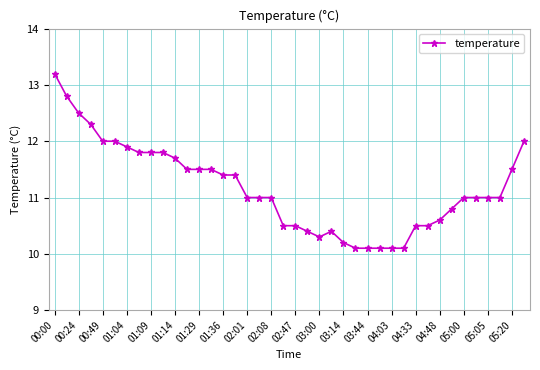

What is the difference between the second highest and second lowest values?

2.7